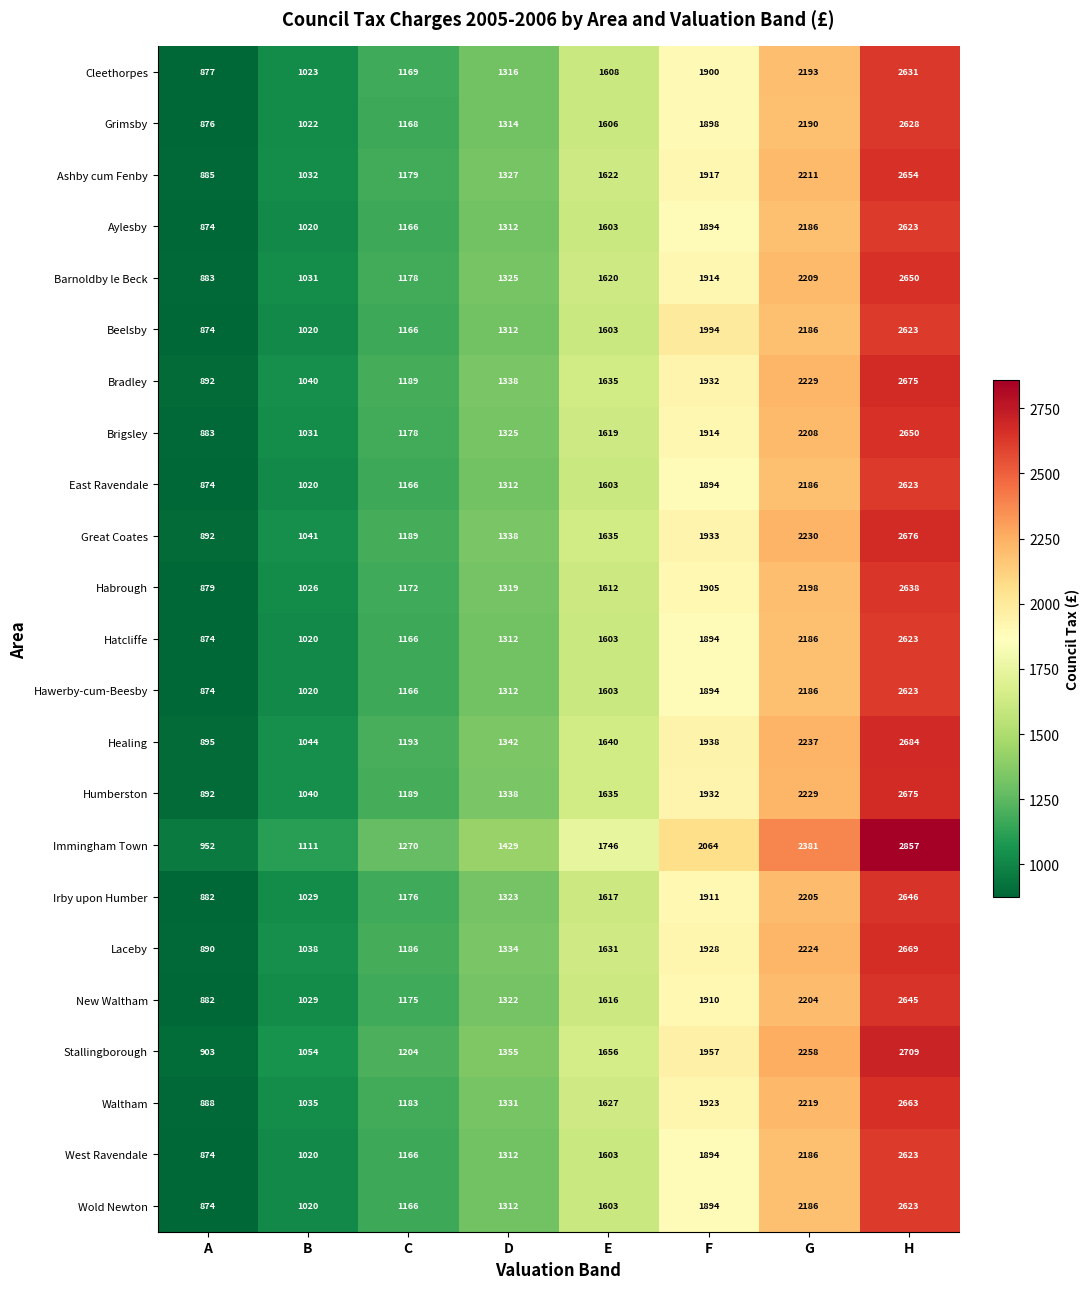

List the labels in order of Stallingborough value, largest first.

H, G, F, E, D, C, B, A